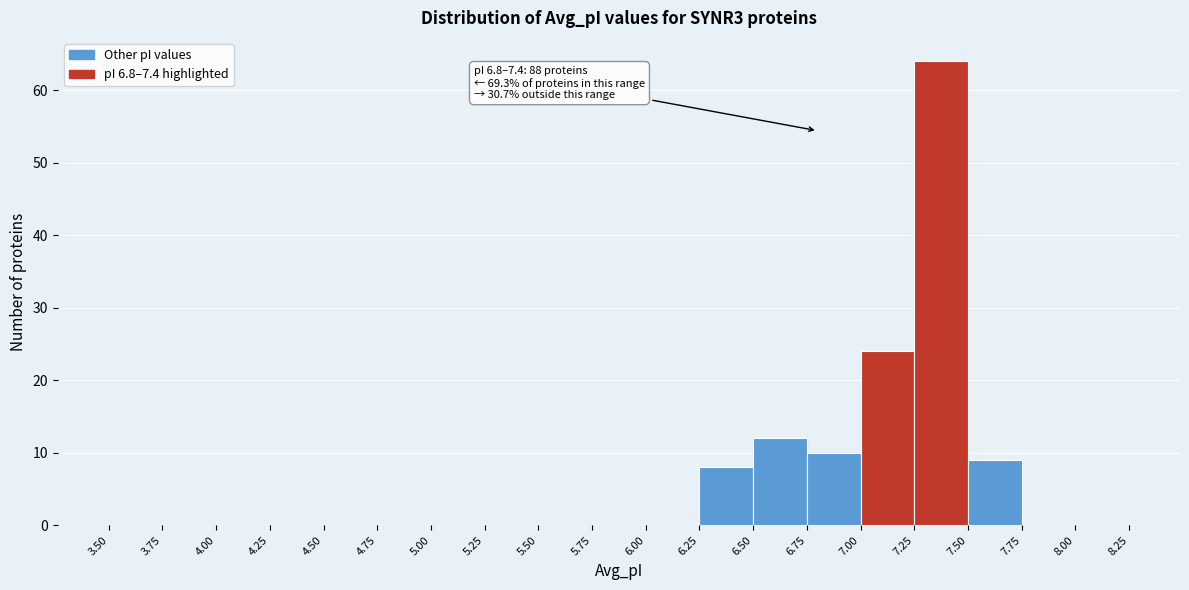

Which range on the x-axis has the tallest bar?

7.25 to 7.50